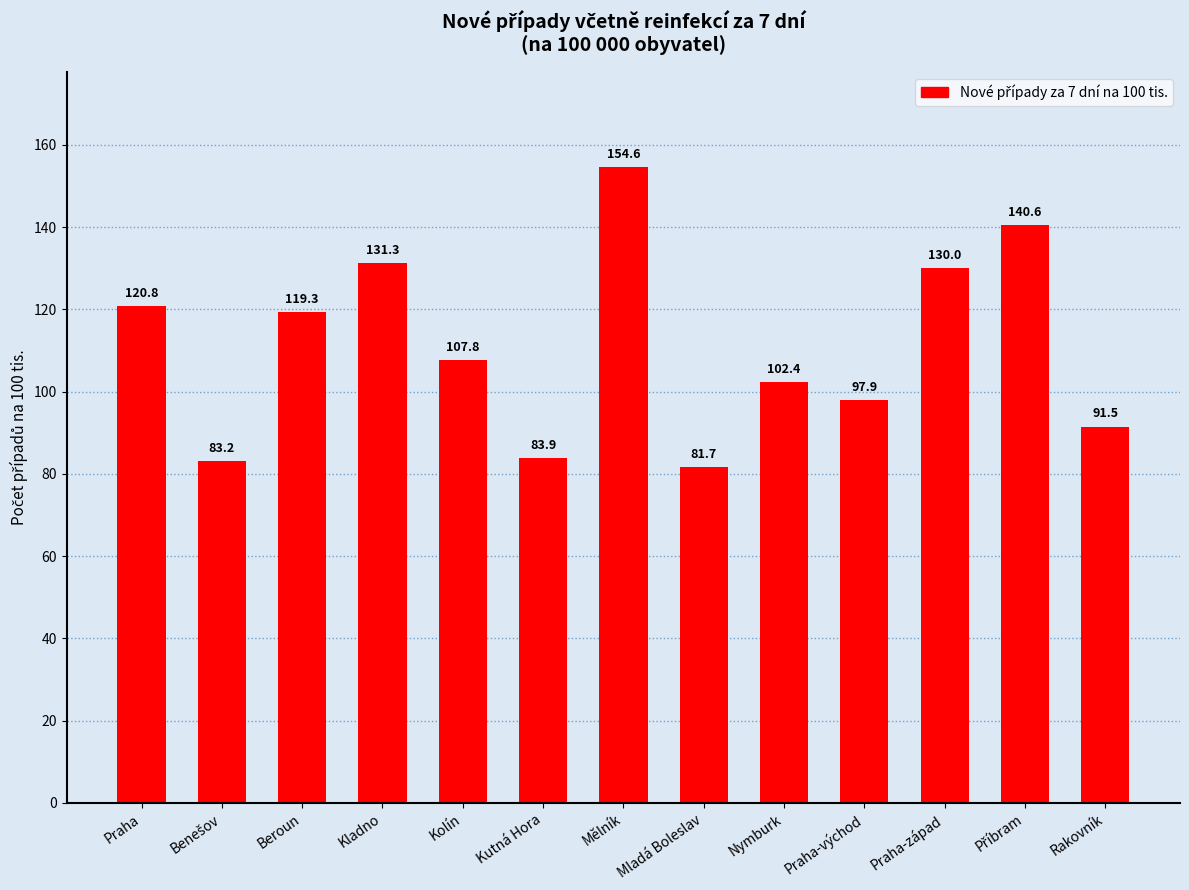

What is the label of the 5th bar from the left?

Kolín